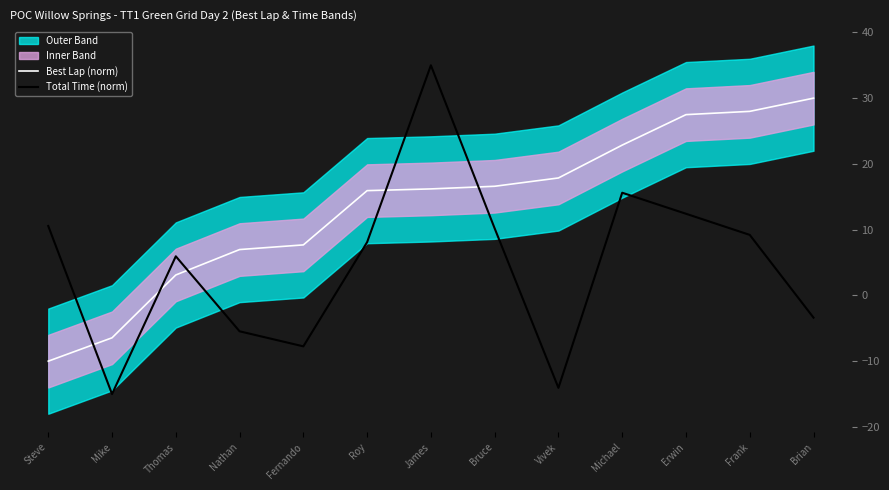

How many values in Total Time (norm) are below zero?

5